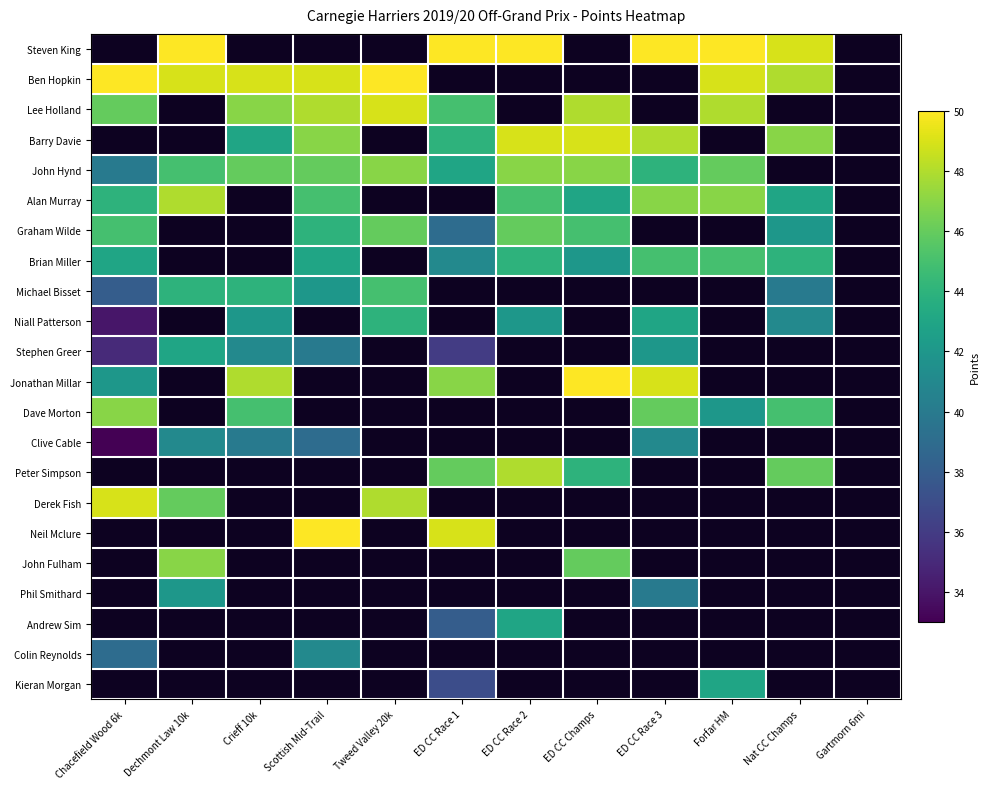

How many categories are shown in the chart?

12